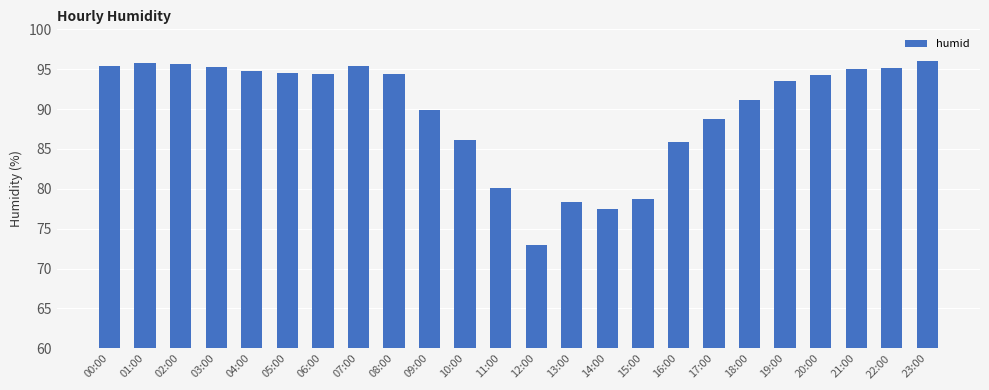

Read the value at 23:00.

96.0